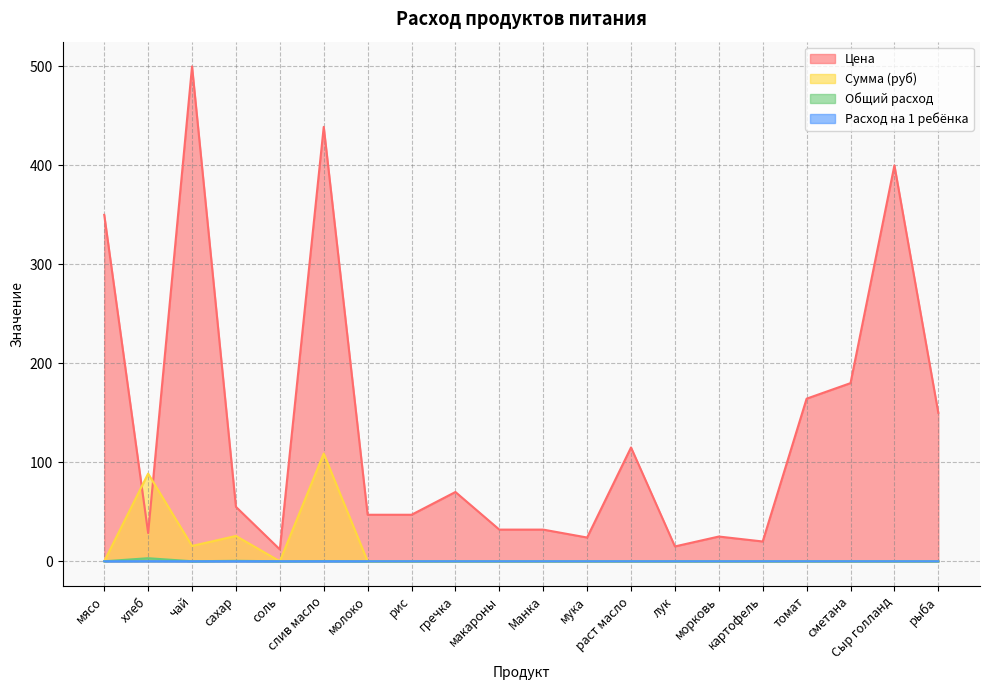

Reading left to right, transcribe all the data shown in this chart.

Цена: 350.0	28.6	500.0	55.0	12.0	438.9	47.0	47.0	70.0	32.0	32.0	24.0	115.0	15.0	25.0	20.0	164.3	180.0	400.0	150.0
Сумма (руб): 0.0	88.6	15.5	25.6	0.0	108.8	0.0	0.0	0.0	0.0	0.0	0.0	0.0	0.0	0.0	0.0	0.0	0.0	0.0	0.0
Общий расход: 0.0	3.1	0.0	0.5	0.0	0.2	0.0	0.0	0.0	0.0	0.0	0.0	0.0	0.0	0.0	0.0	0.0	0.0	0.0	0.0
Расход на 1 ребёнка: 0.0	0.1	0.0	0.0	0.0	0.0	0.0	0.0	0.0	0.0	0.0	0.0	0.0	0.0	0.0	0.0	0.0	0.0	0.0	0.0